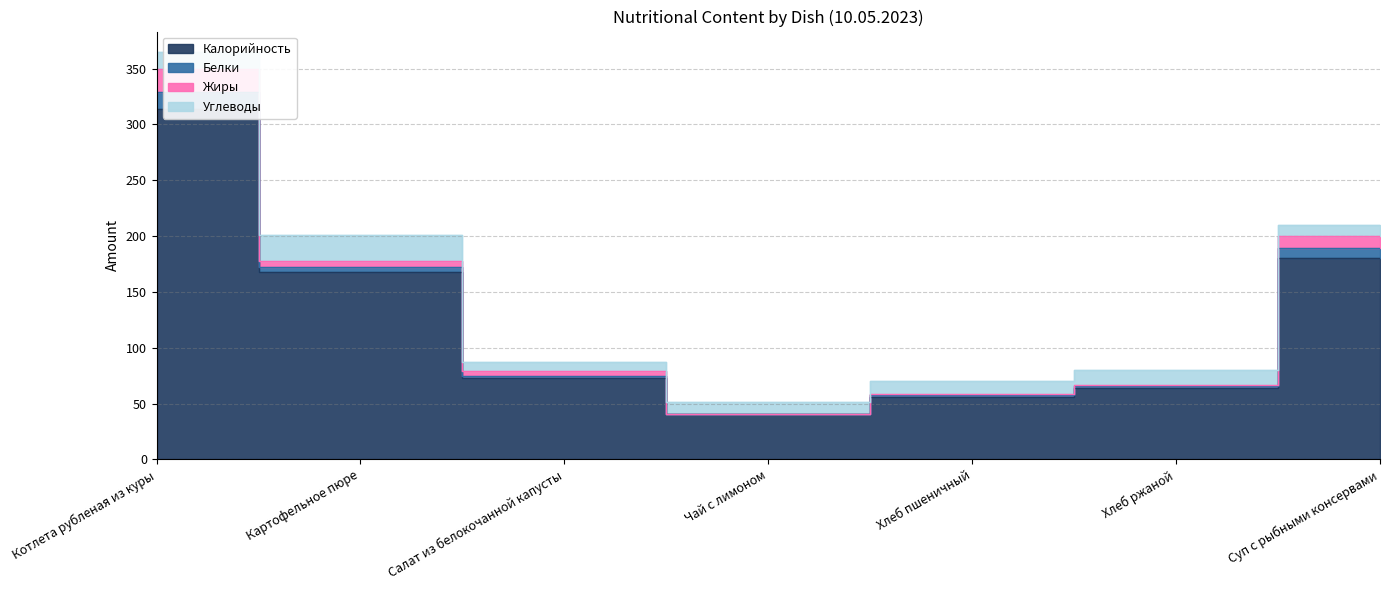

True or false: Жиры and Калорийность intersect in this chart.

False